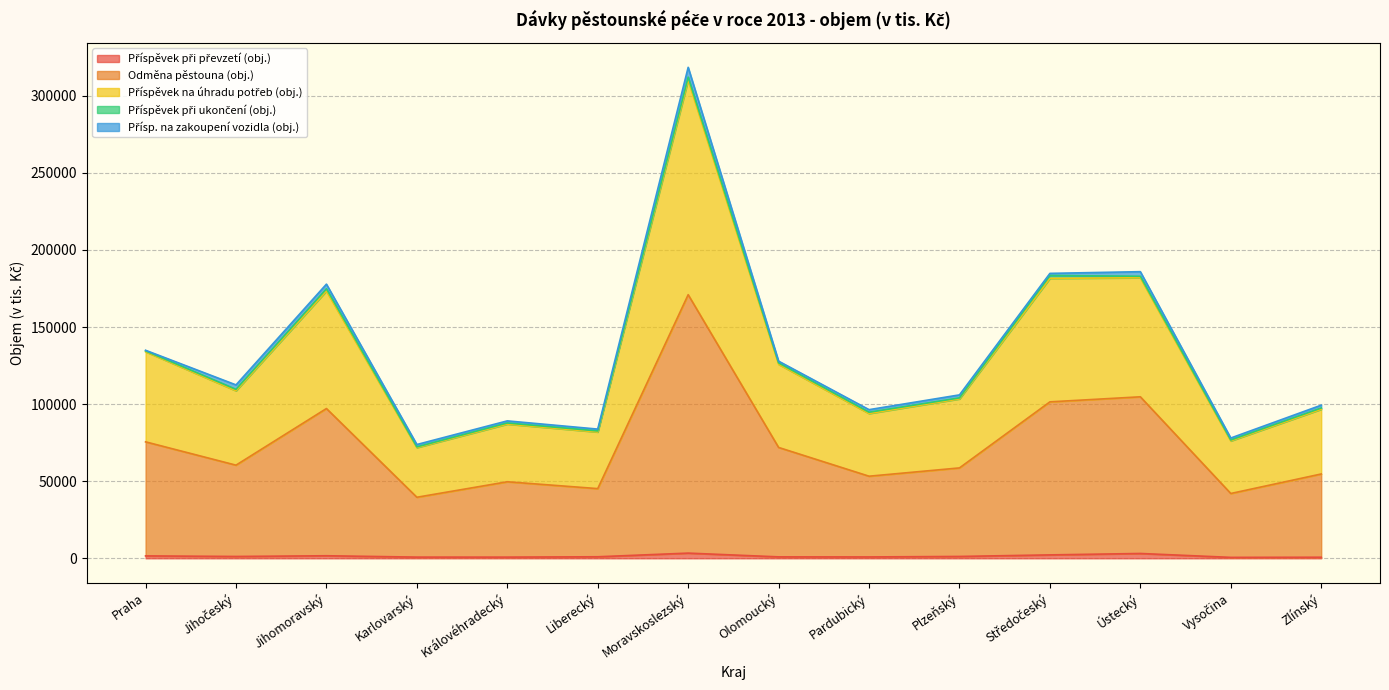

At which category does Příspěvek při převzetí (obj.) reach its first local peak?

Jihomoravský